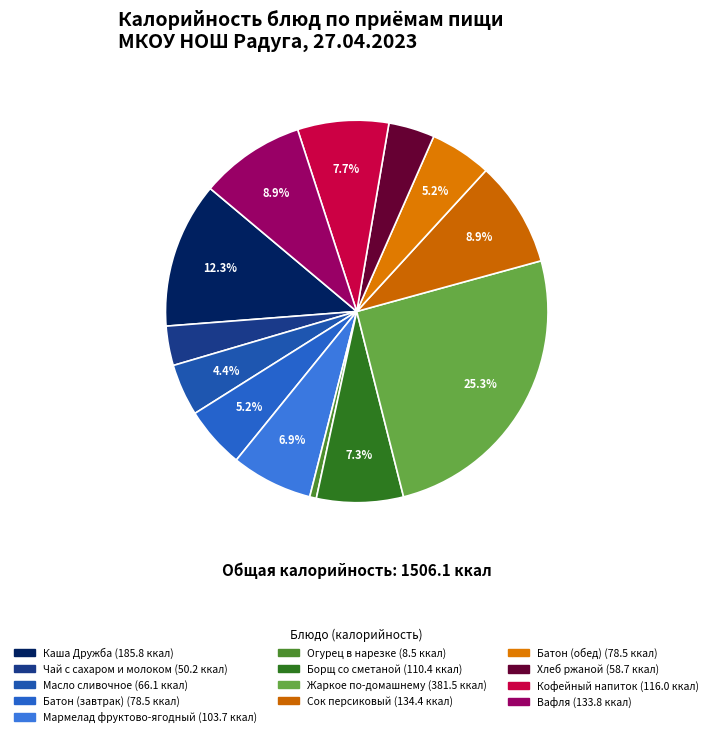

Combined, what portion of the pie is Кофейный напиток and Жаркое по-домашнему?

33.0%